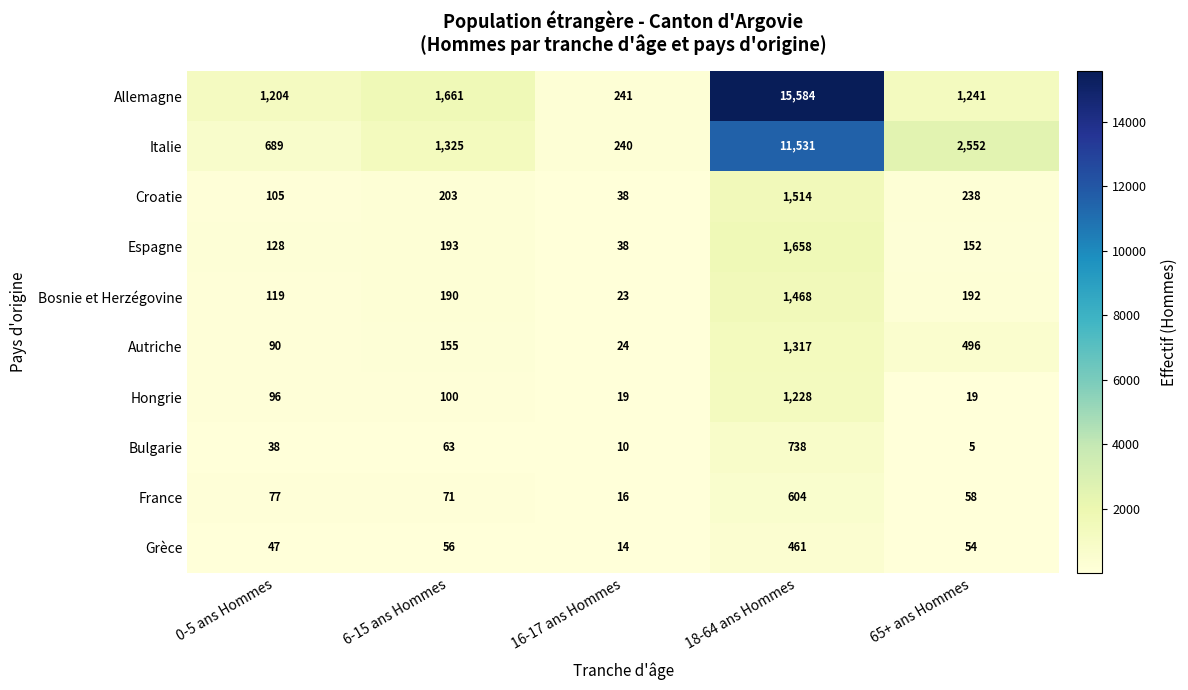

What is the difference between the highest and lowest values at 65+ ans Hommes?

2547